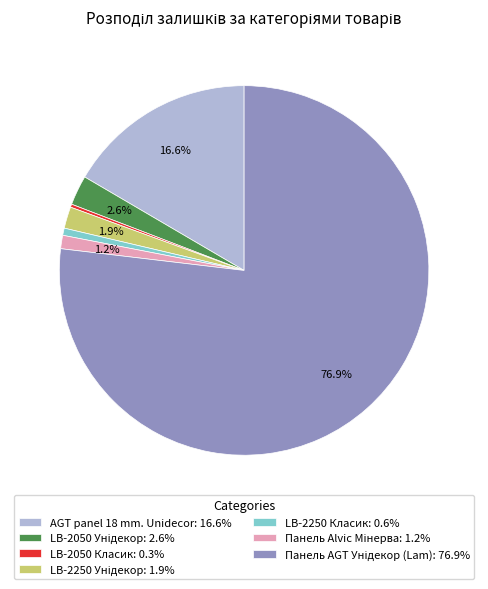

Is there a majority slice in this chart?

Yes